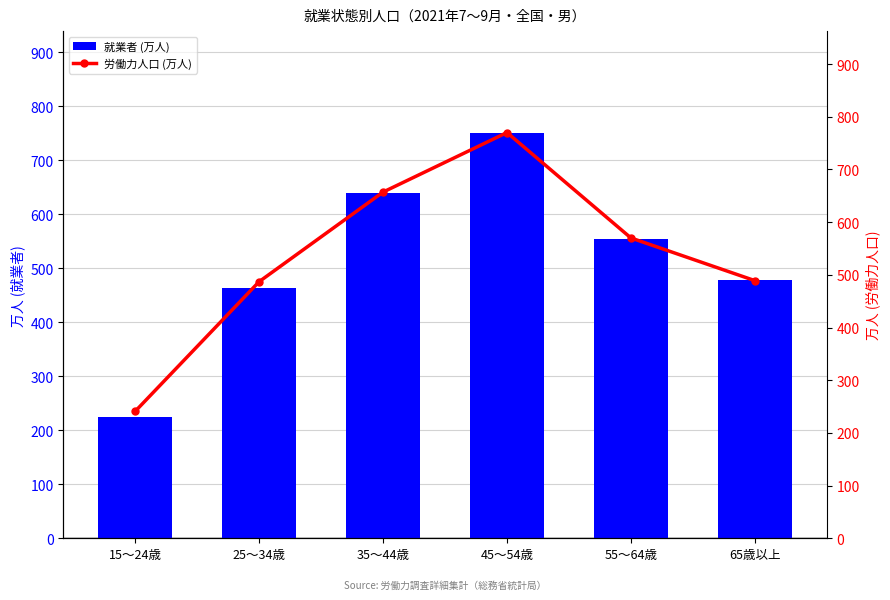

What are all the series names shown in the legend?

就業者 (万人), 労働力人口 (万人)